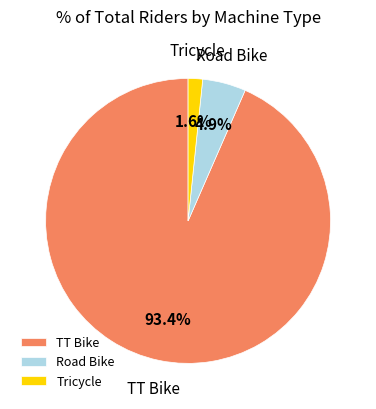

To the nearest percent, what portion does Road Bike represent?

5%